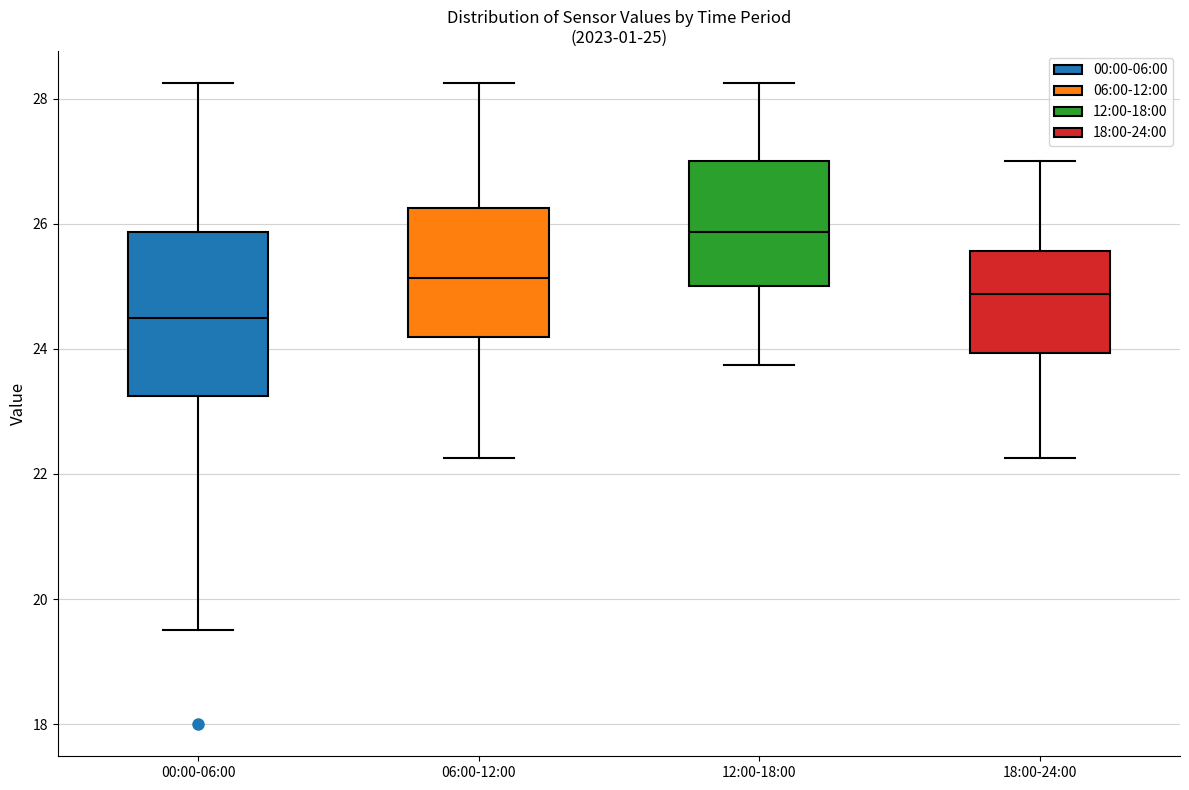

Which box's median line is the highest?

12:00-18:00